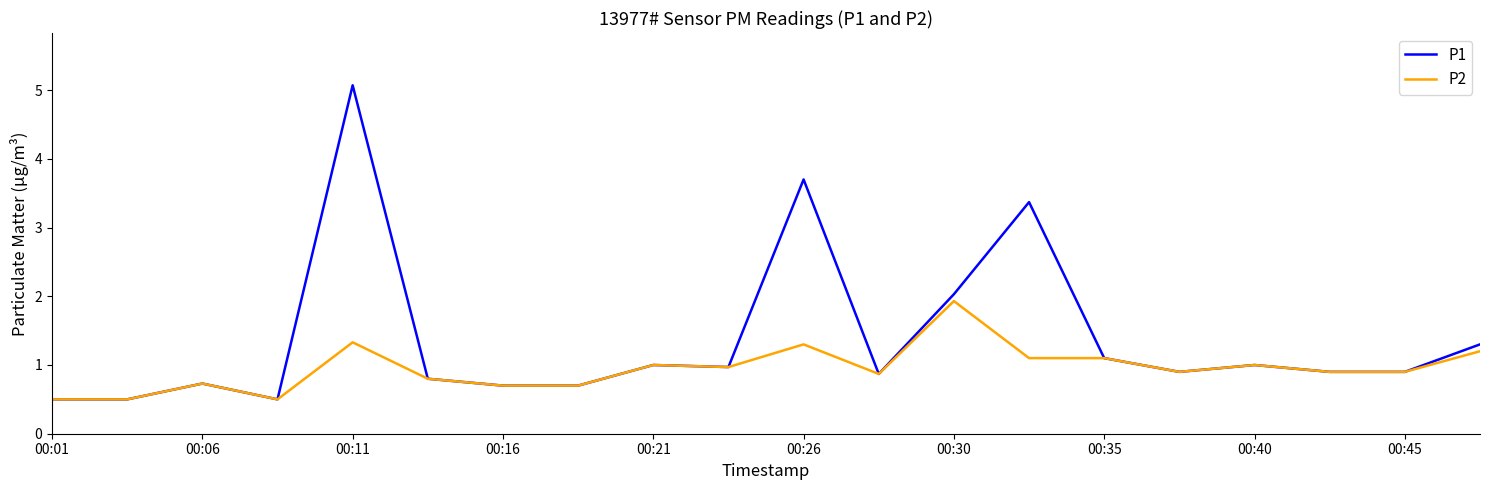

What is the greatest value displayed?

5.1